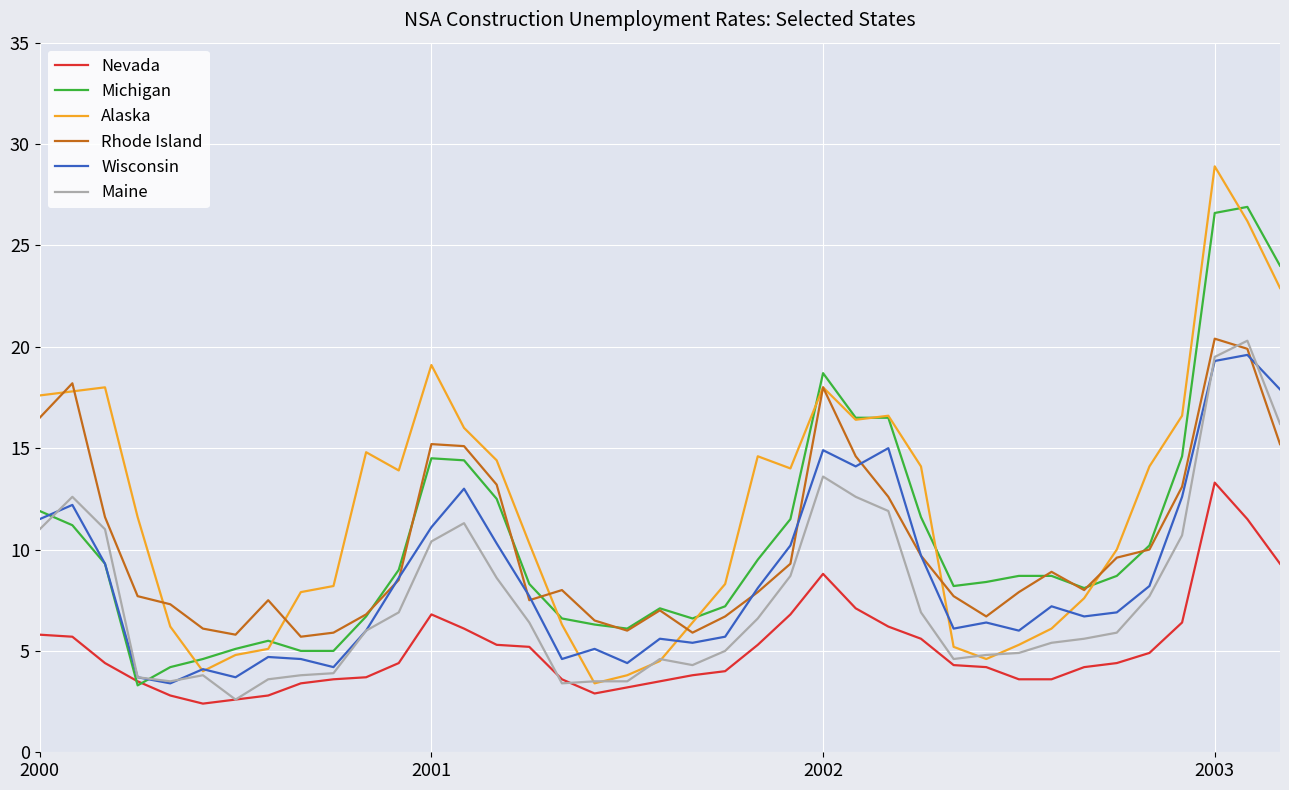

True or false: Nevada and Rhode Island cross at least once.

False